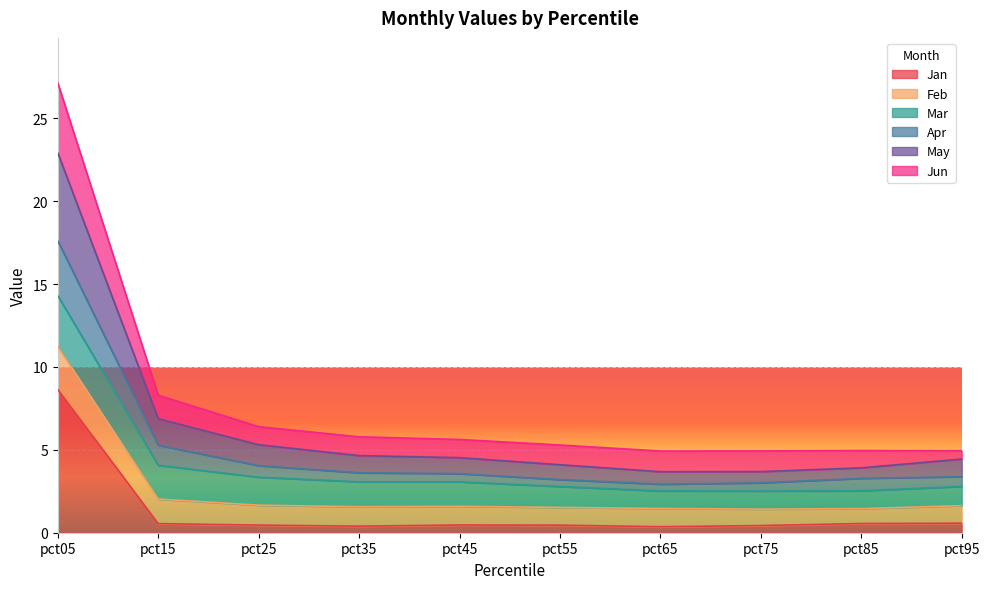

At which category is the sum across all series the highest?

pct05